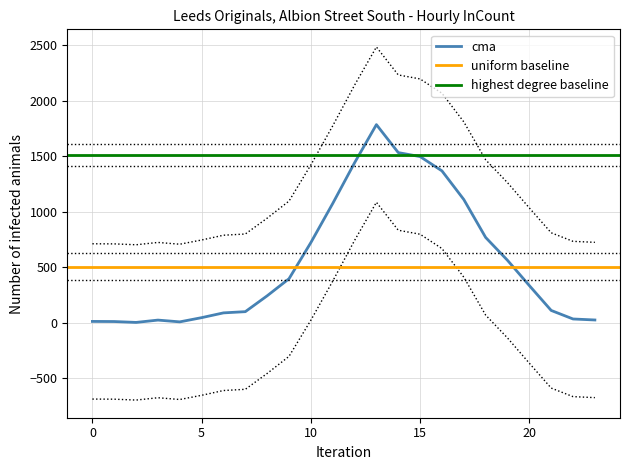

What is the highest value of the cma series?

1786